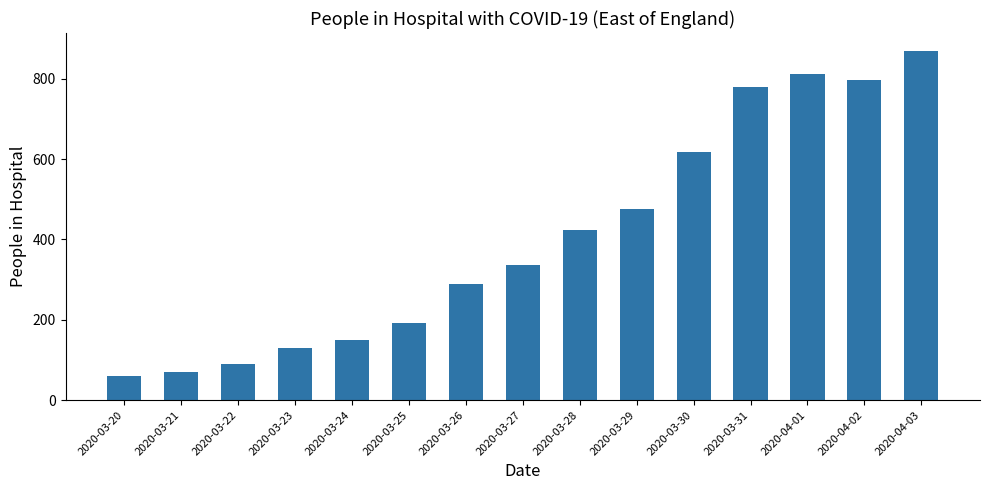

At which label is the value closest to 464?

2020-03-29